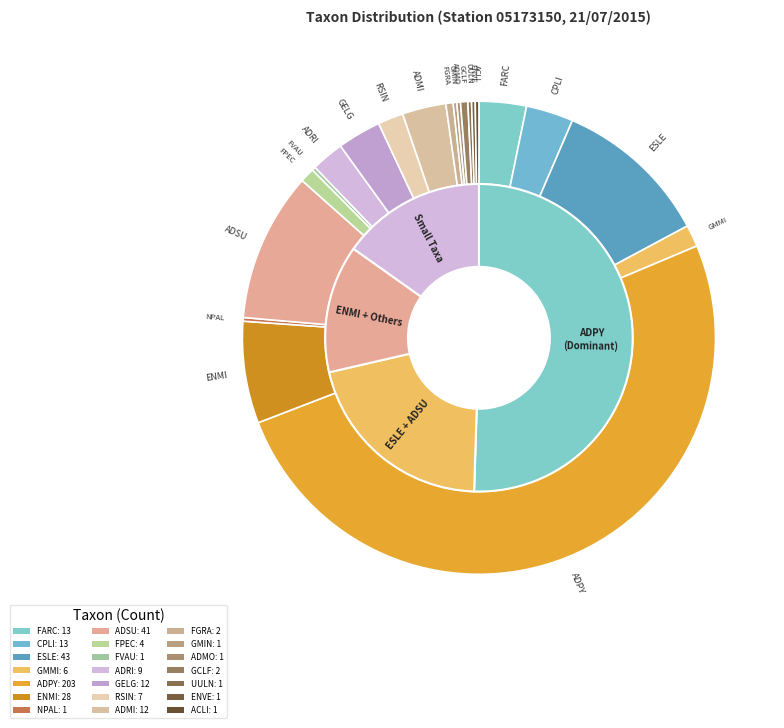

Which has a higher value, ADSU or CPLI?

ADSU